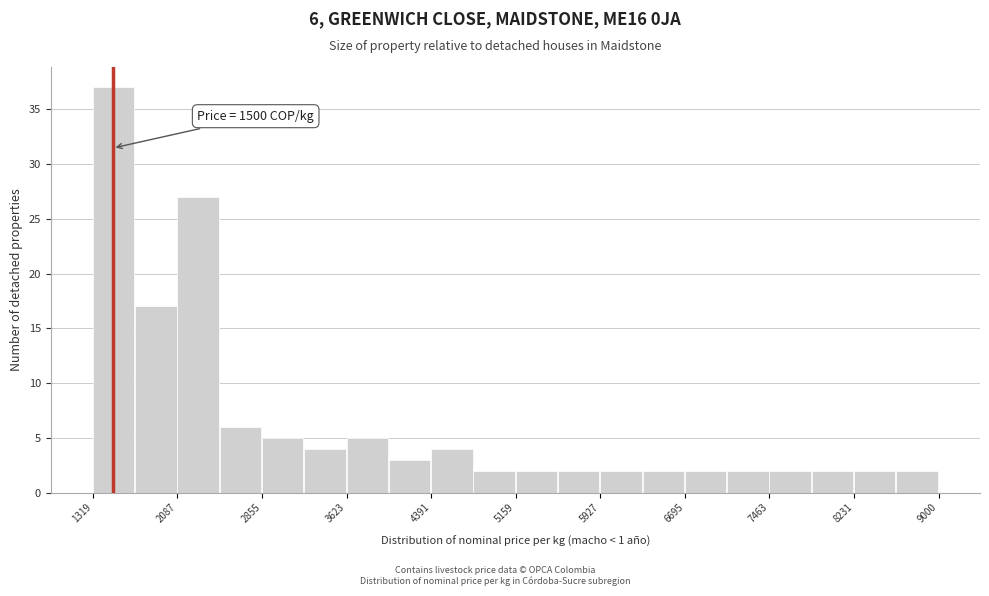

Around what value on the x-axis is the tallest bar? Give the approximate position of its centre, as read against the axis.

1500